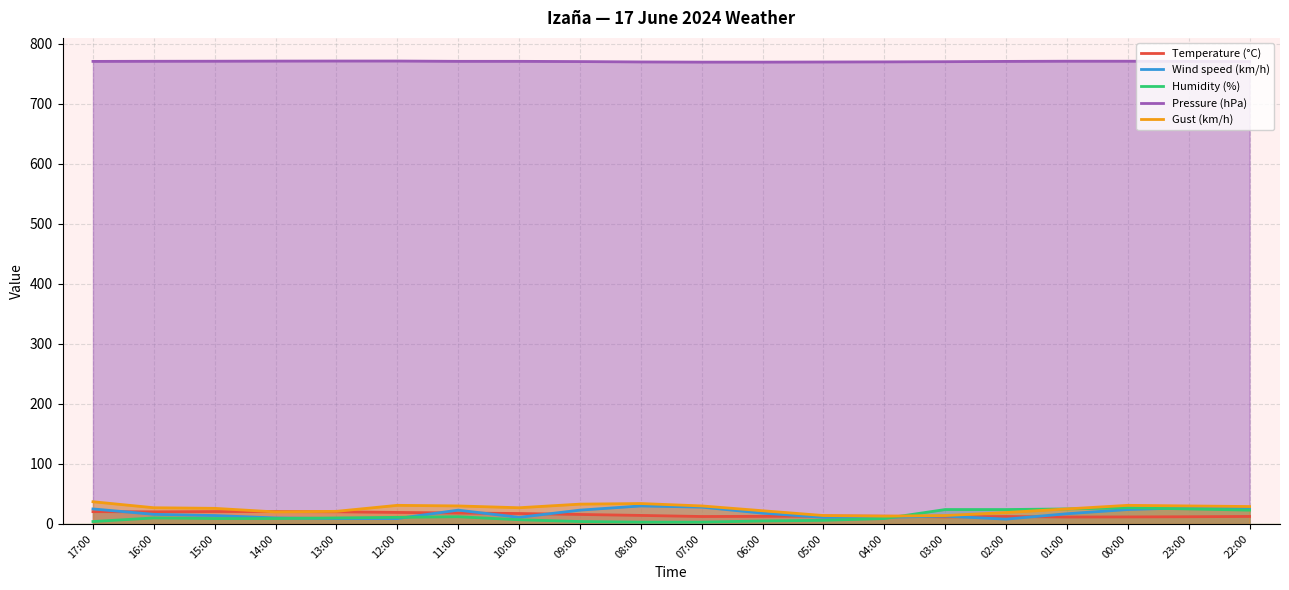

What is the label of the 9th point from the left?

09:00